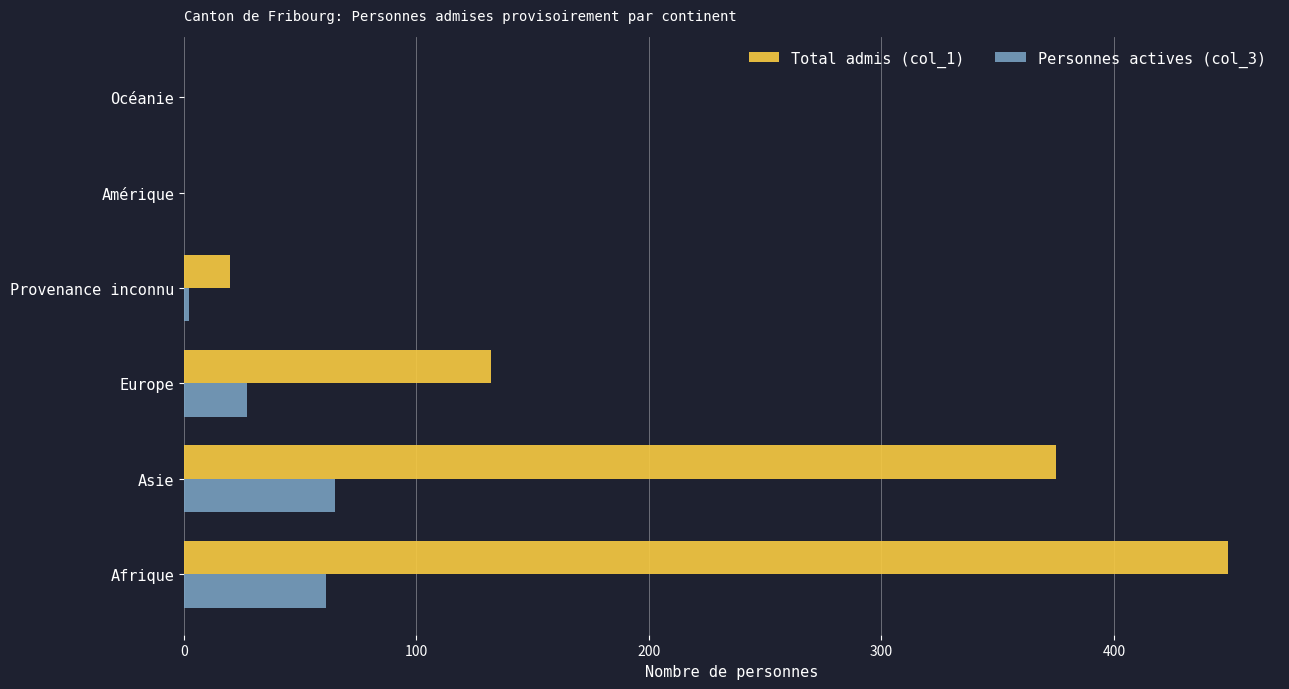

Which category has the highest value across all series?

Afrique